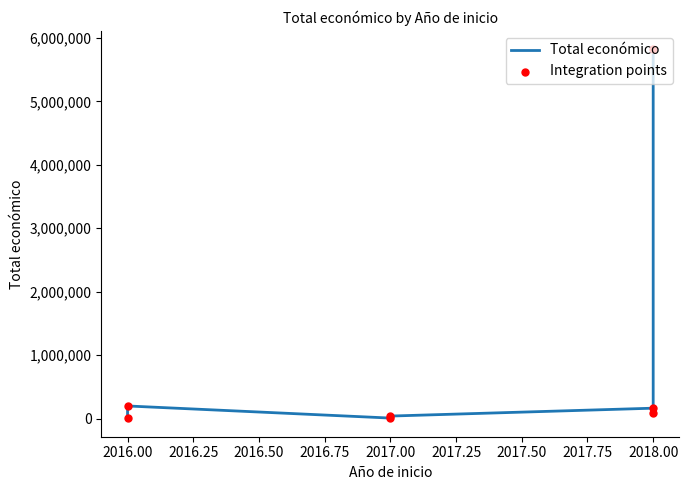

Which series reaches the maximum Y coordinate?

Total económico